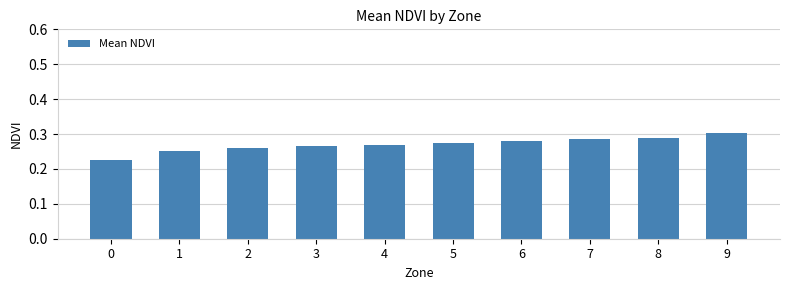

Which has a higher value, 7 or 3?

7